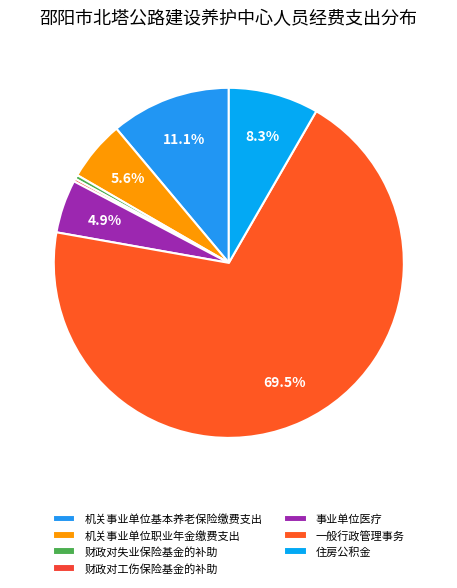

How much of the chart is everything except 机关事业单位职业年金缴费支出?

94.4%